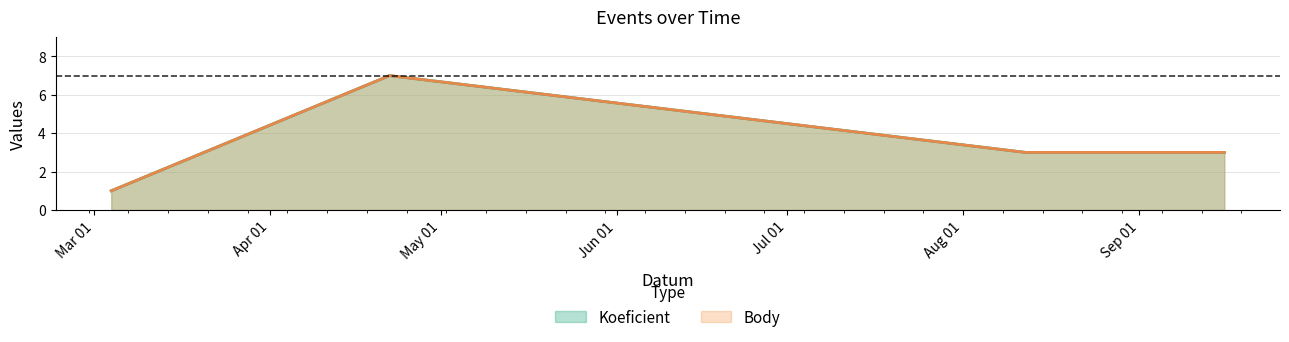

At how many categories does at least one series exceed 3?

1